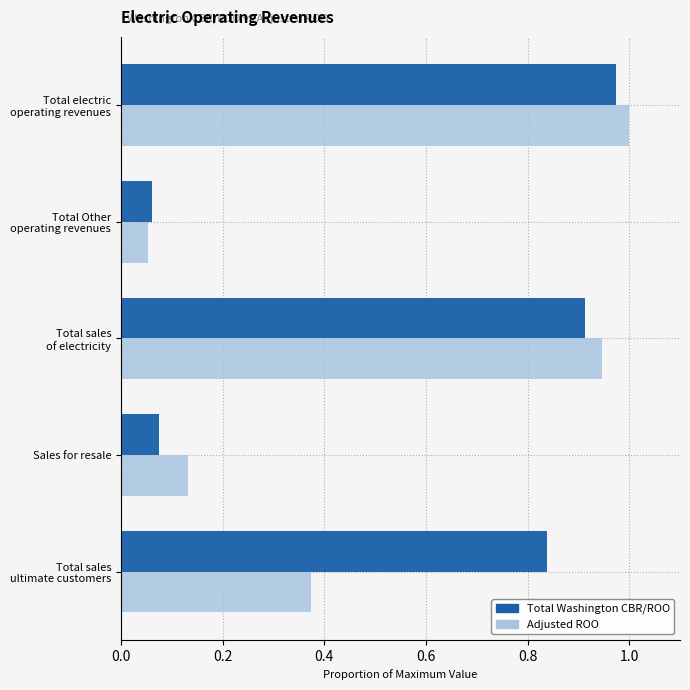

Which series has the widest spread of values?

Adjusted ROO